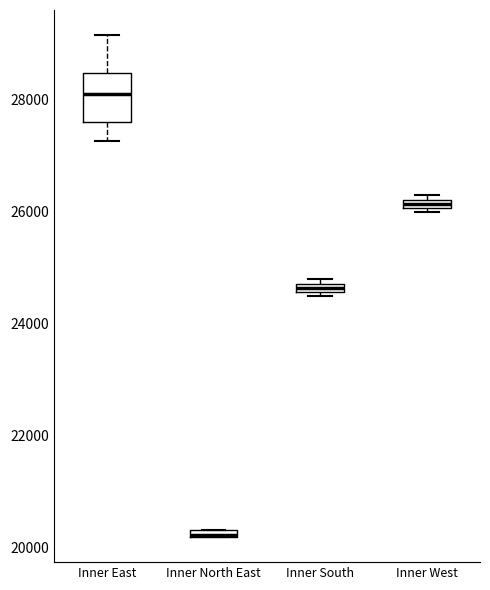

Comparing the boxes themselves (not the whiskers), which one is the tallest?

Inner East